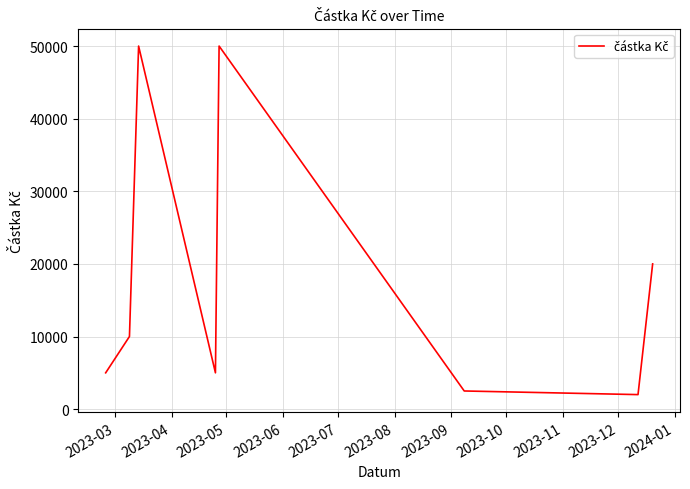

What is the difference between the maximum and minimum values?

48000